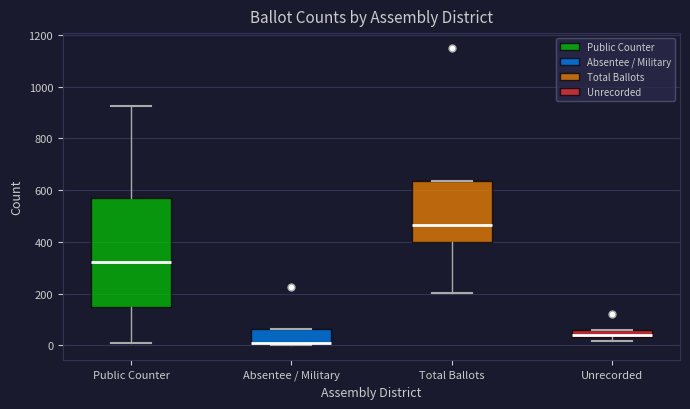

Where does the lower whisker of the box for Total Ballots end on the y-axis? The values are not printed on the chart, so give them approximately, as read against the axis.

200